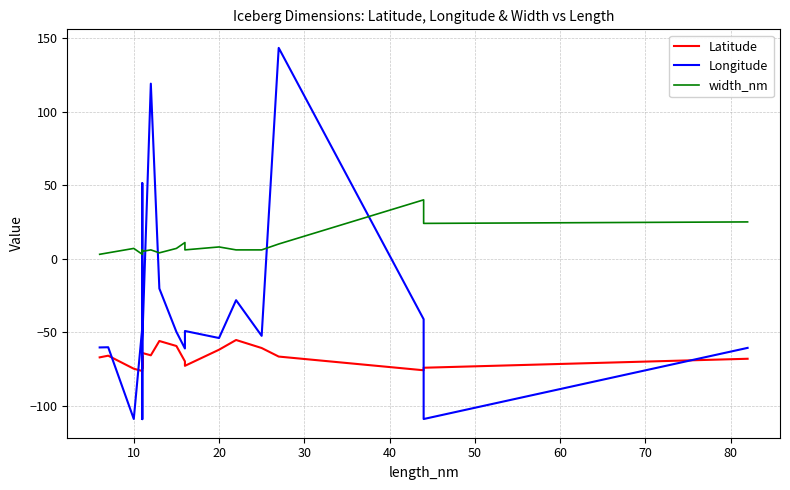

After their last crossing, which series has the higher values: Latitude or Longitude?

Longitude